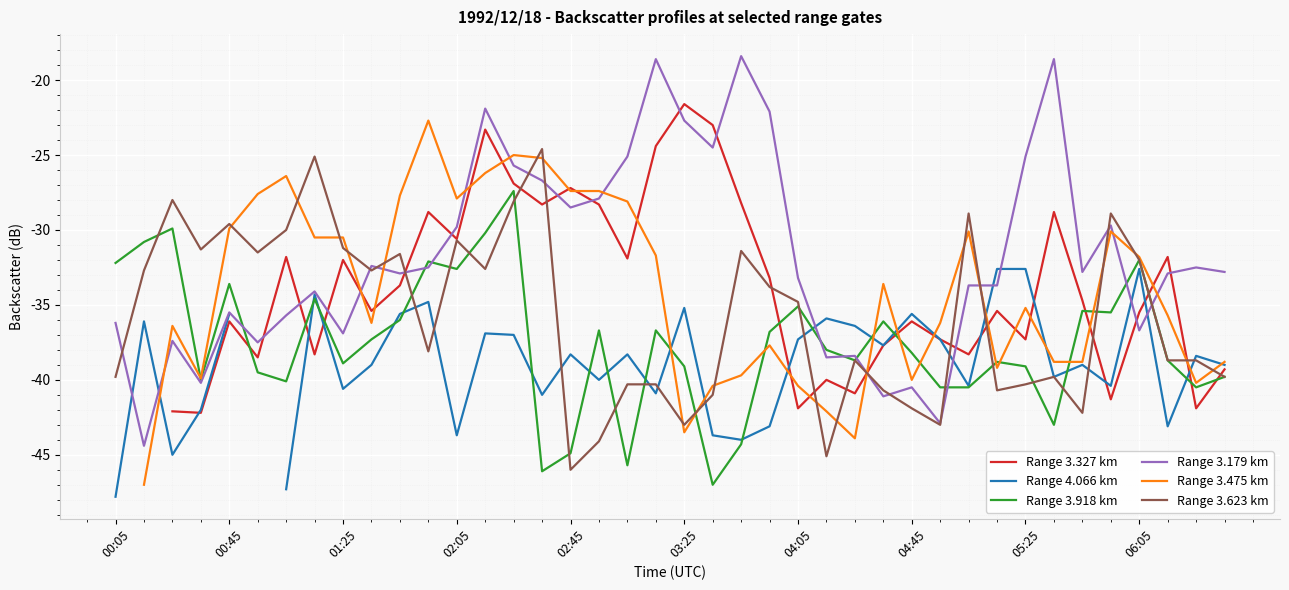

True or false: Range 3.623 km has a value of -45.0 at 06:05.

False